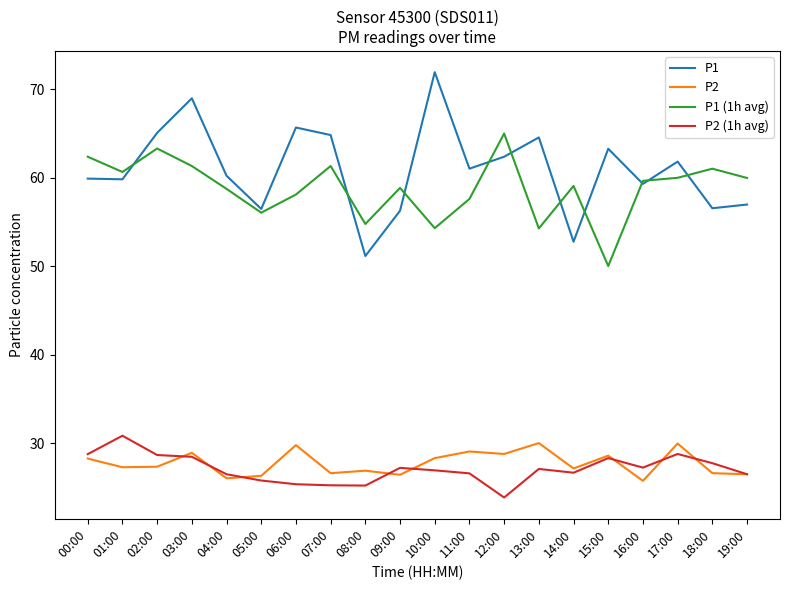

Read the P2 (1h avg) value at 19:00.

26.5